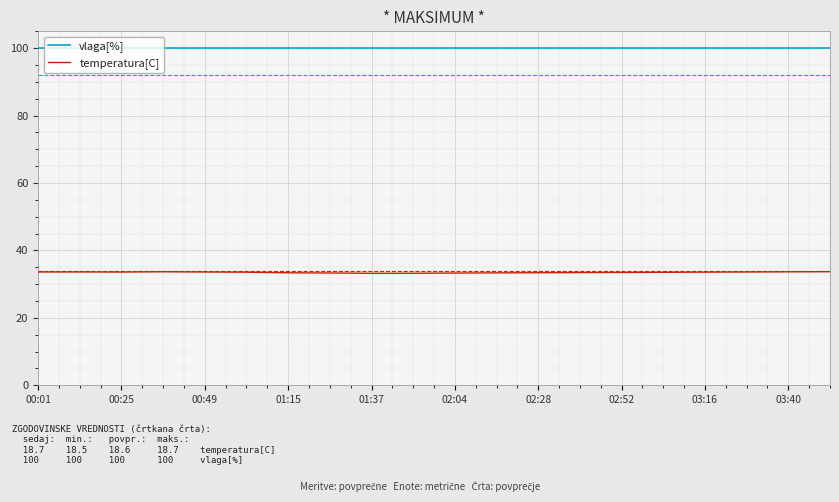

What is the average value of the vlaga[%] series?

100.0